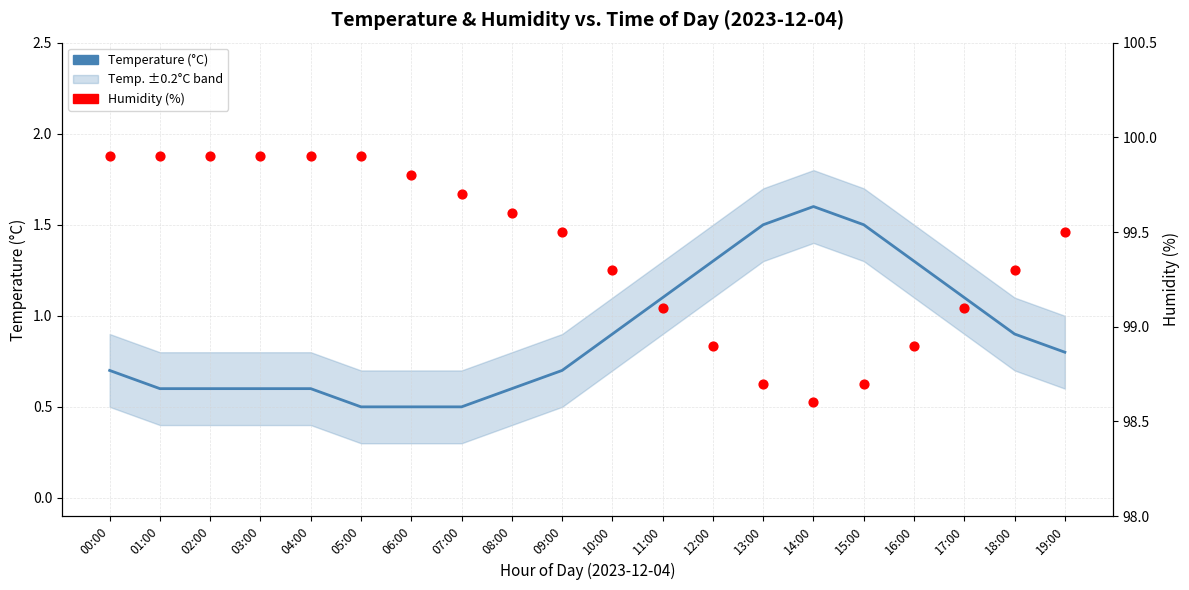

Which series contains the highest Y value?

Humidity (%)